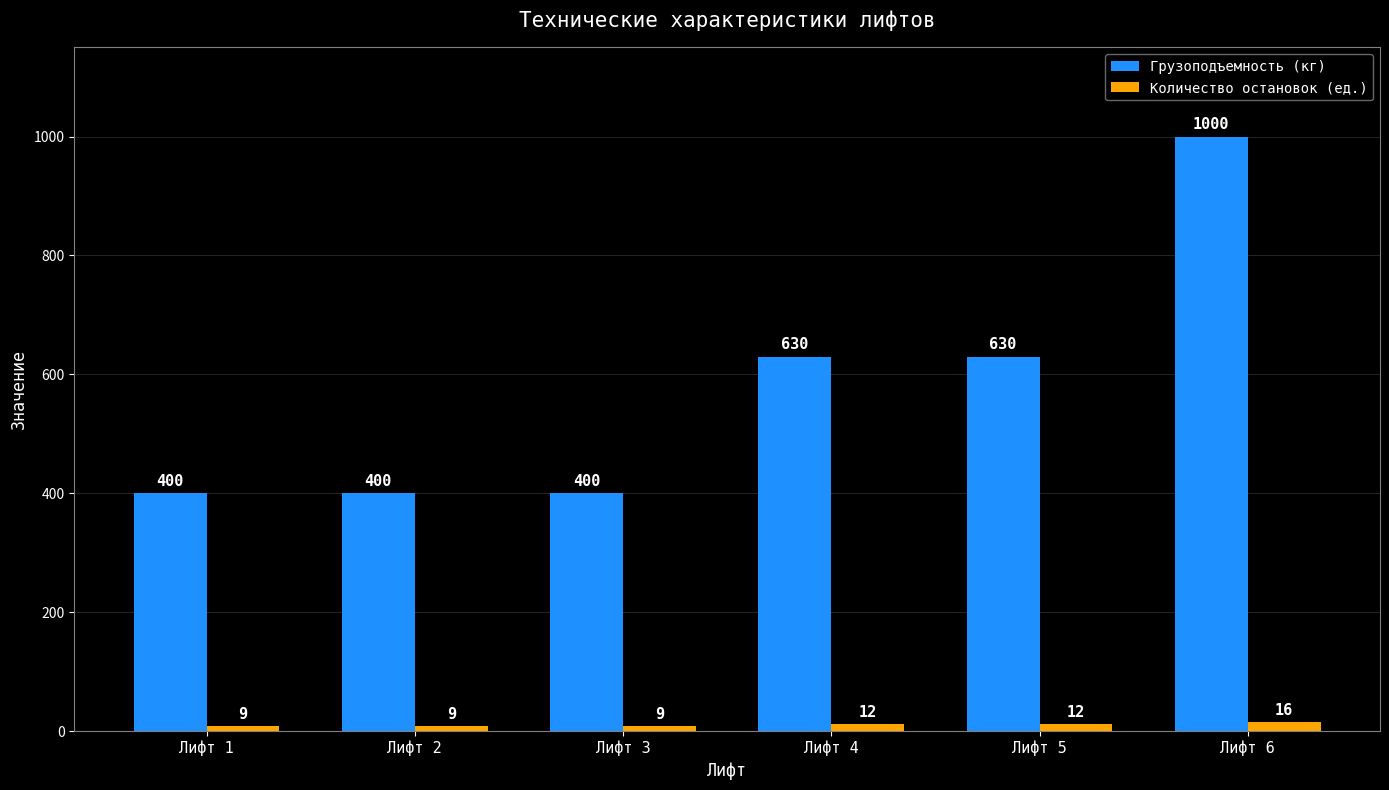

Is the value of Грузоподъемность (кг) at Лифт 4 greater than the value of Количество остановок (ед.) at Лифт 2?

Yes